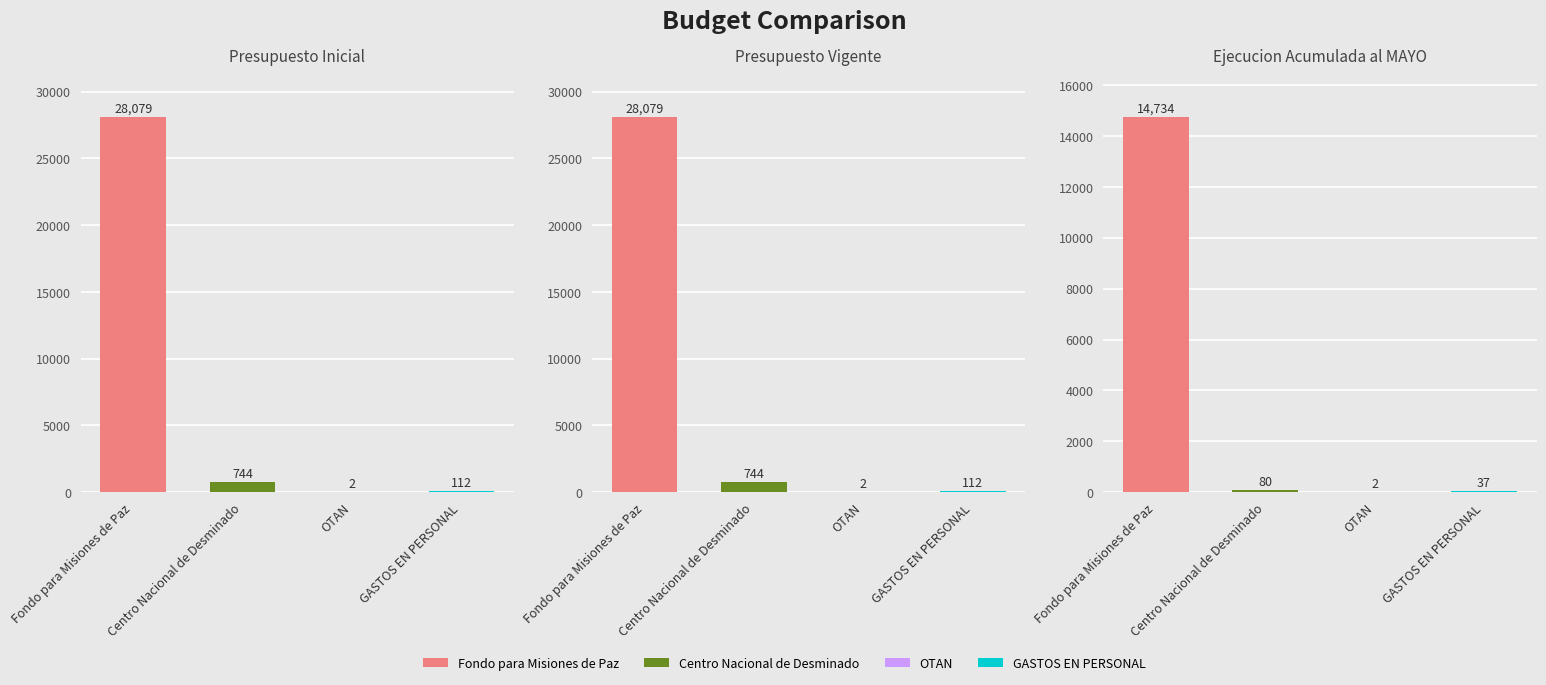

How many bars are there in total?

12